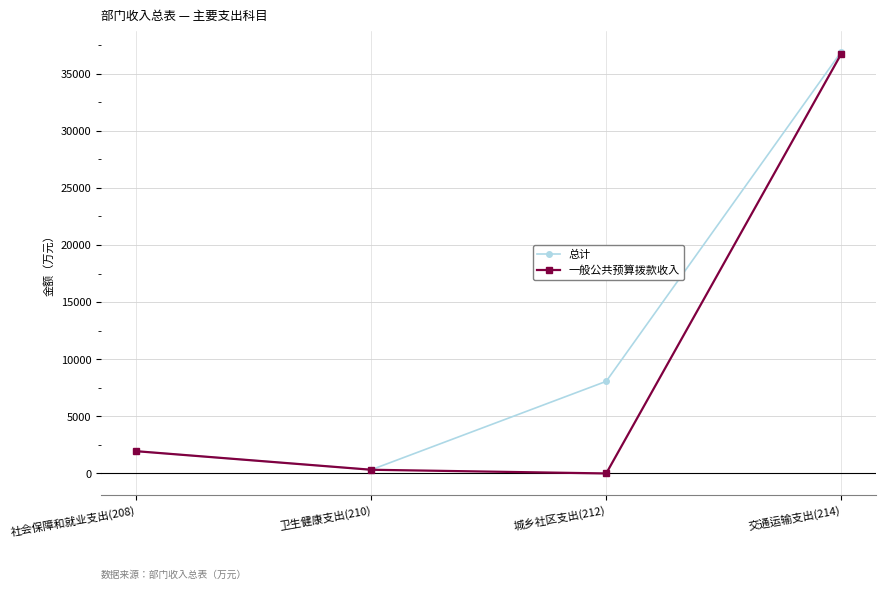

Which series has the largest total across all categories?

总计